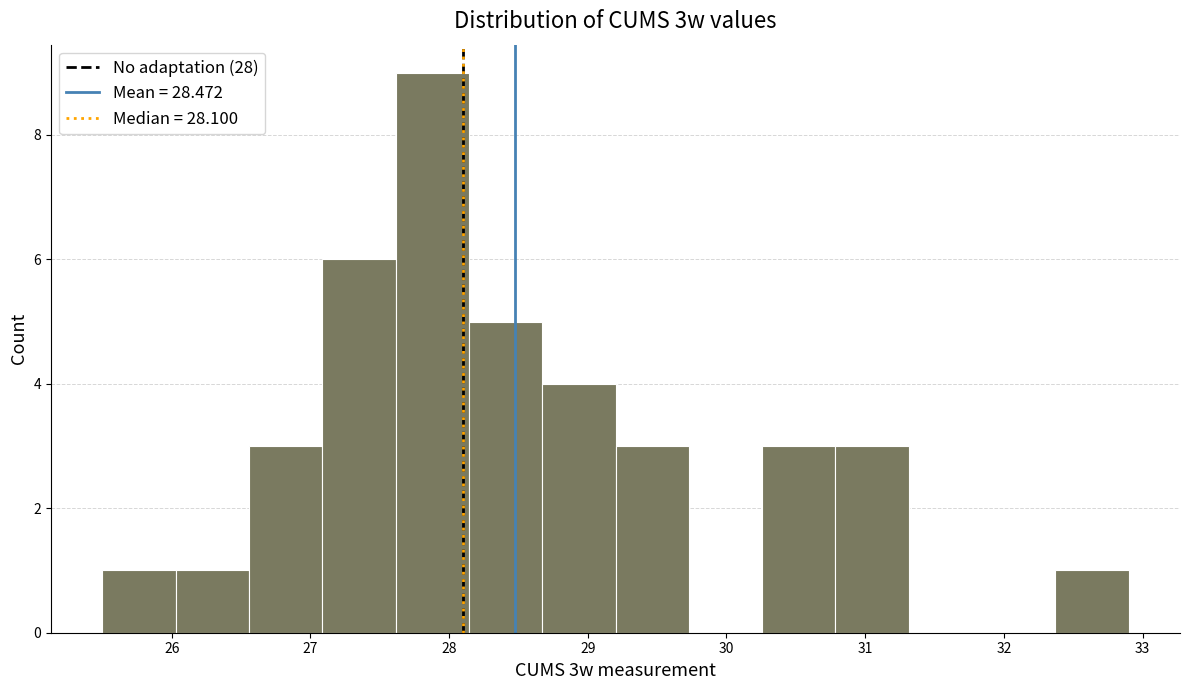

Over which range of the x-axis is the bar tallest?

27.6 to 28.1